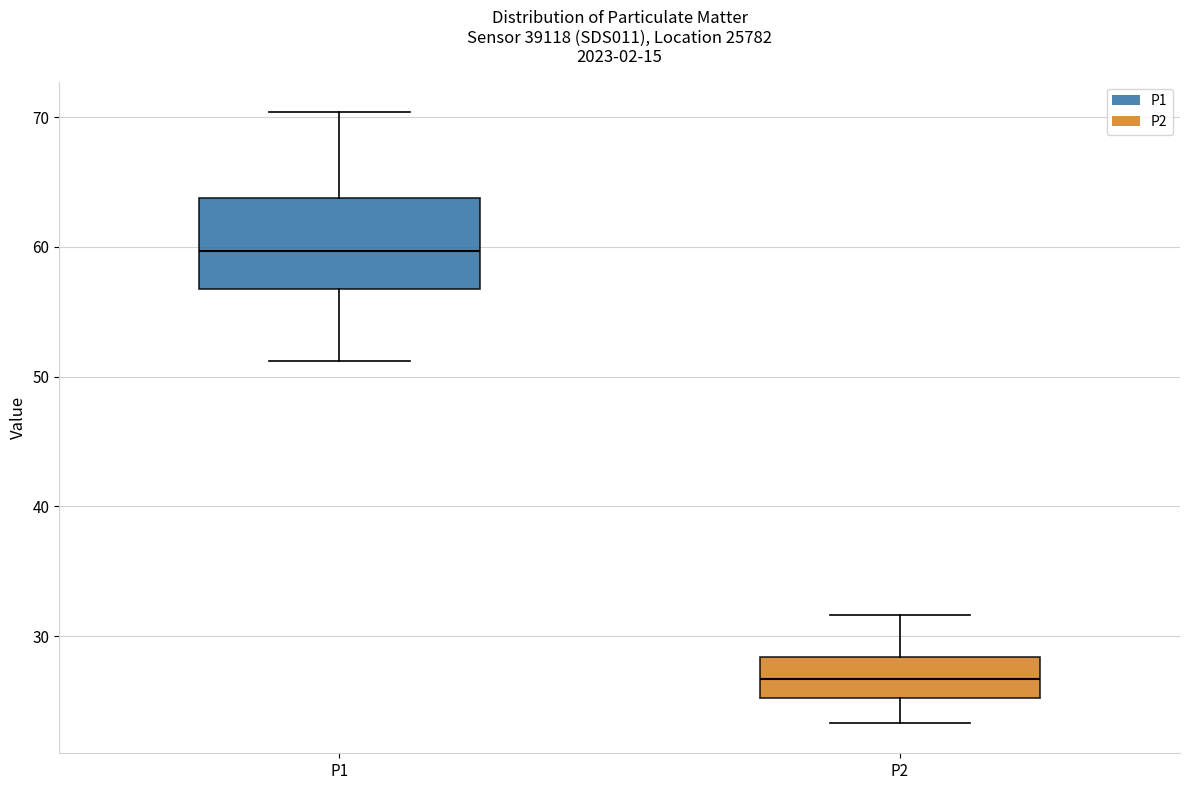

Where does the lower whisker of the box for P2 end on the y-axis? The values are not printed on the chart, so give them approximately, as read against the axis.

23